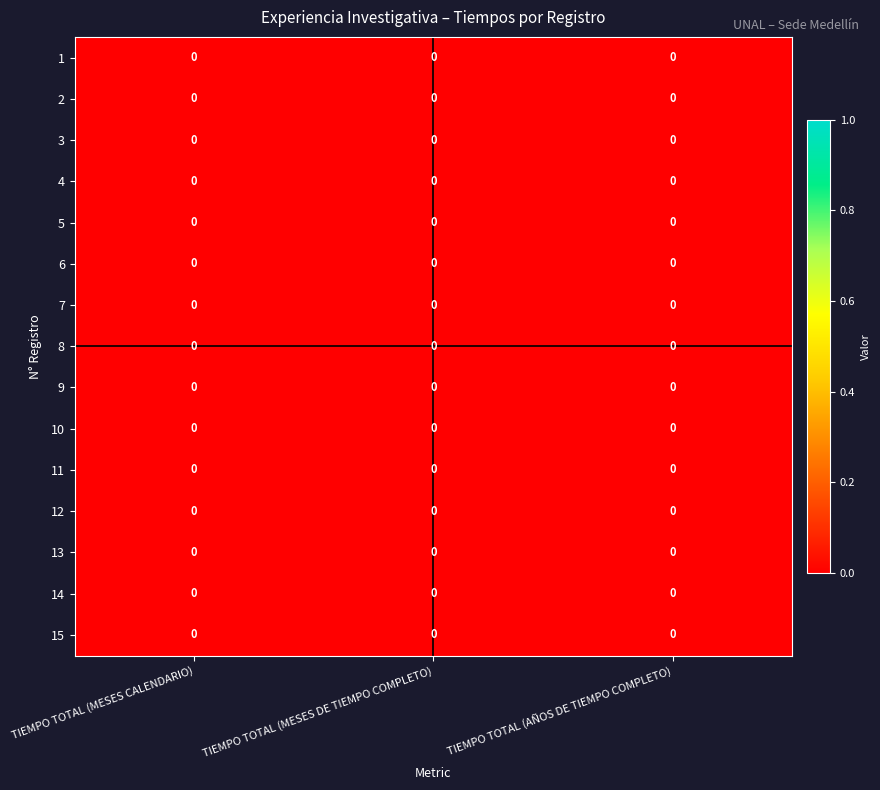

Is the value of row_13 at TIEMPO TOTAL (MESES CALENDARIO) greater than the value of row_14 at TIEMPO TOTAL (MESES DE TIEMPO COMPLETO)?

No